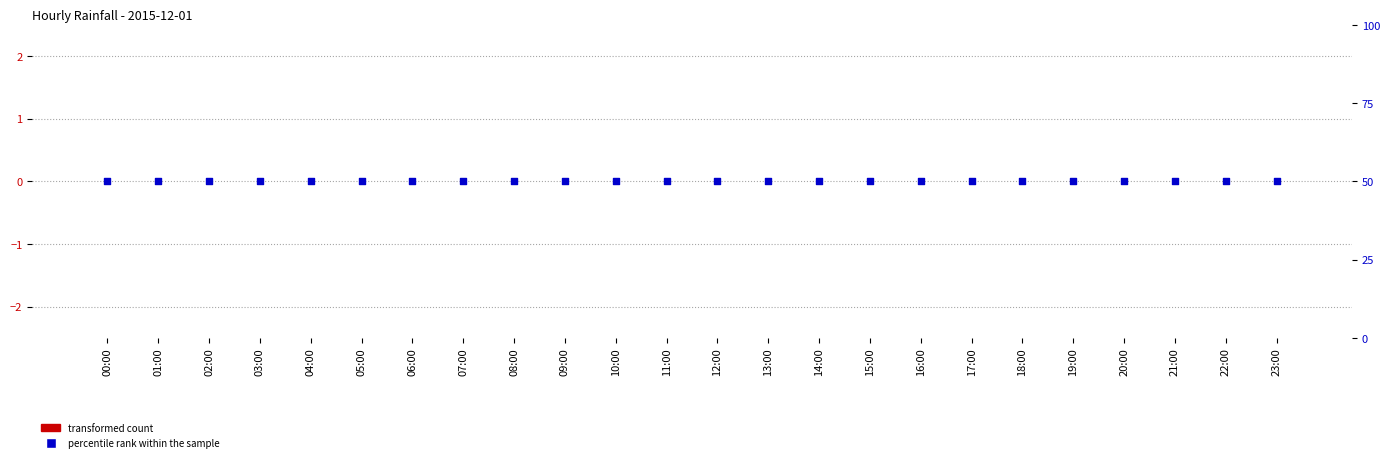

Is the value of transformed count at 03:00 greater than the value of percentile rank within the sample at 10:00?

No